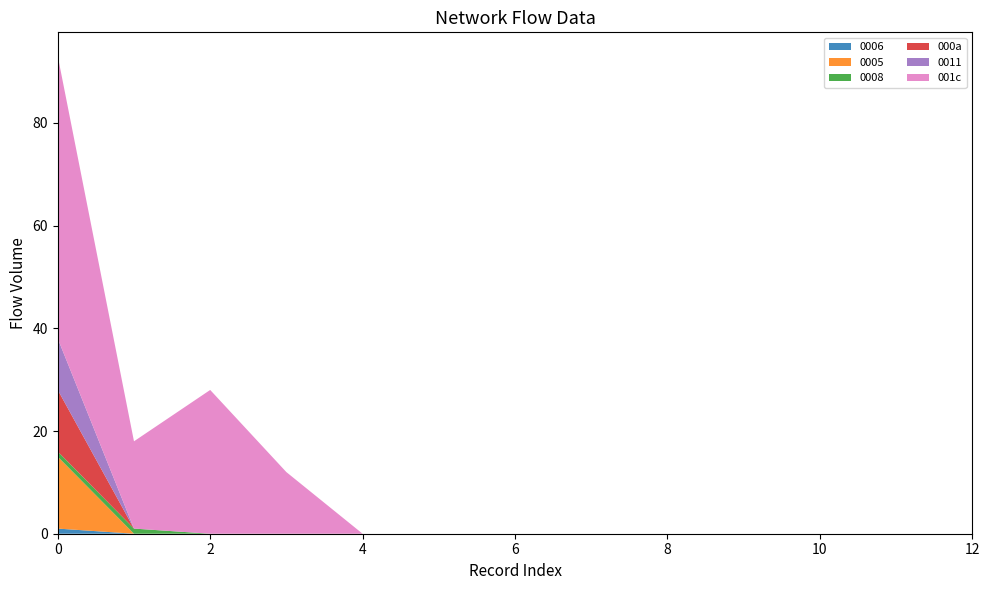

Reading right to left, what are all the values shown in this chart?

0006: 12=0	11=0	10=0	9=0	8=0	7=0	6=0	5=0	4=0	3=0	2=0	1=0	0=1
0005: 12=0	11=0	10=0	9=0	8=0	7=0	6=0	5=0	4=0	3=0	2=0	1=0	0=14
0008: 12=0	11=0	10=0	9=0	8=0	7=0	6=0	5=0	4=0	3=0	2=0	1=1	0=1
000a: 12=0	11=0	10=0	9=0	8=0	7=0	6=0	5=0	4=0	3=0	2=0	1=0	0=12
0011: 12=0	11=0	10=0	9=0	8=0	7=0	6=0	5=0	4=0	3=0	2=0	1=0	0=10
001c: 12=0	11=0	10=0	9=0	8=0	7=0	6=0	5=0	4=0	3=12	2=28	1=17	0=55